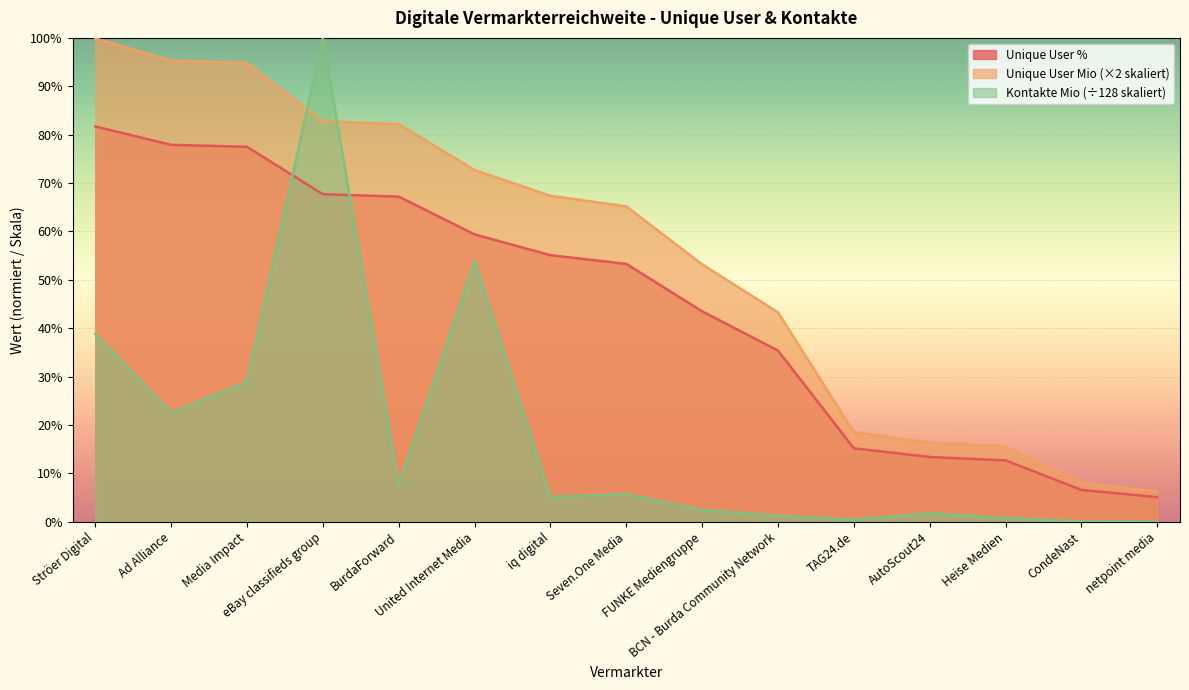

Which series changed the most between FUNKE Mediengruppe and BCN - Burda Community Network?

Unique User Mio